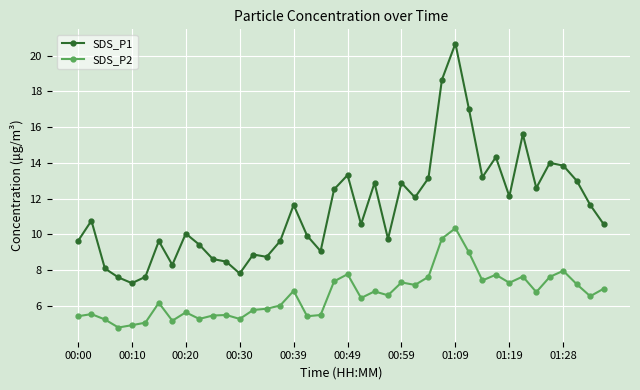

True or false: SDS_P2 has more than 0 points higher than both neighbors.

True